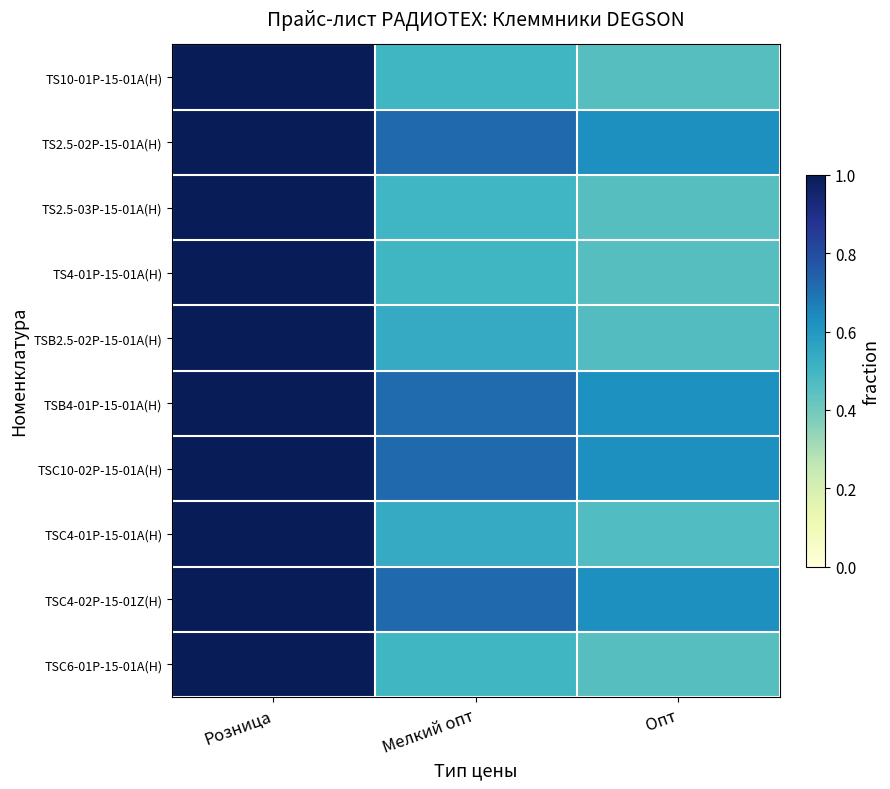

Reading left to right, transcribe all the data shown in this chart.

TS10-01P-15-01A(H): Розница=1.0	Мелкий опт=0.5	Опт=0.5
TS2.5-02P-15-01A(H): Розница=1.0	Мелкий опт=0.7	Опт=0.6
TS2.5-03P-15-01A(H): Розница=1.0	Мелкий опт=0.5	Опт=0.5
TS4-01P-15-01A(H): Розница=1.0	Мелкий опт=0.5	Опт=0.5
TSB2.5-02P-15-01A(H): Розница=1.0	Мелкий опт=0.5	Опт=0.5
TSB4-01P-15-01A(H): Розница=1.0	Мелкий опт=0.7	Опт=0.6
TSC10-02P-15-01A(H): Розница=1.0	Мелкий опт=0.7	Опт=0.6
TSC4-01P-15-01A(H): Розница=1.0	Мелкий опт=0.5	Опт=0.5
TSC4-02P-15-01Z(H): Розница=1.0	Мелкий опт=0.7	Опт=0.6
TSC6-01P-15-01A(H): Розница=1.0	Мелкий опт=0.5	Опт=0.5